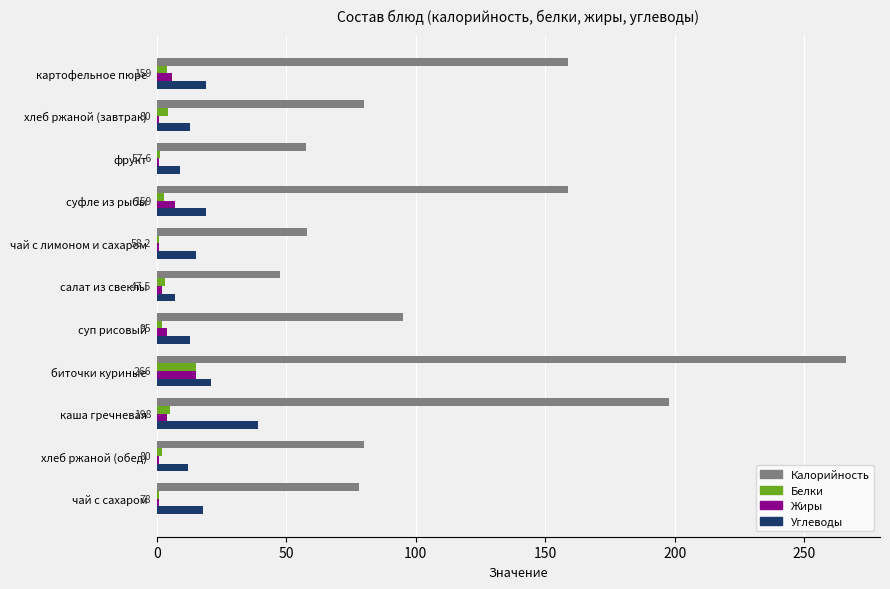

Is it true that Калорийность equals 34.0 at чай с лимоном и сахаром?

False